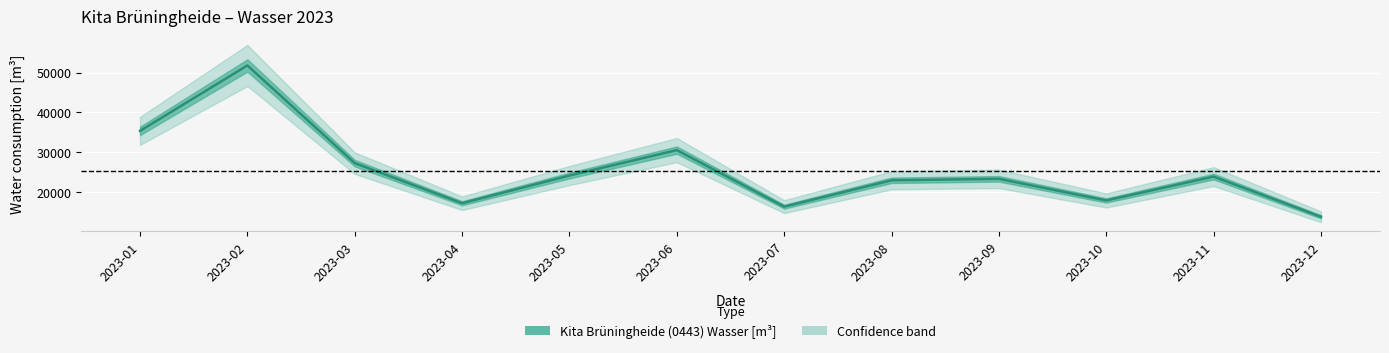

What is the sum of all values?

303576